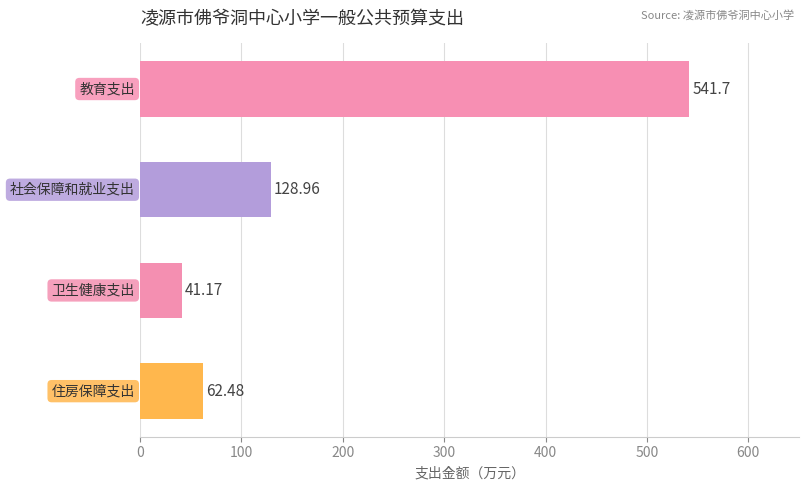

What is the minimum value shown in the chart?

41.2